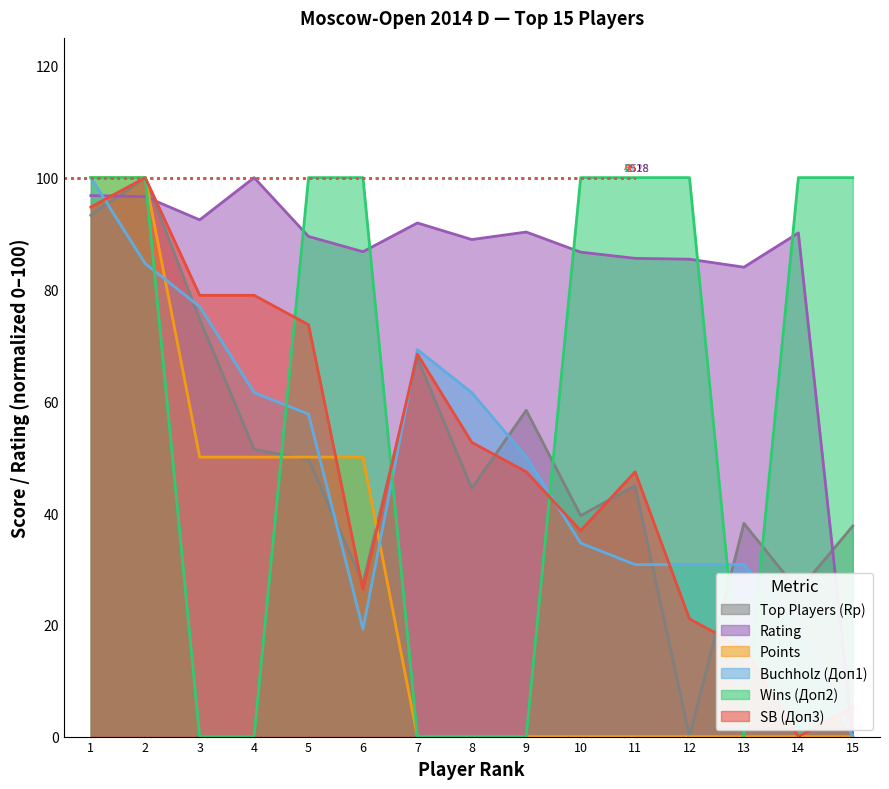

What is the sum of the SB (Доп3) values at 6 and 15?

31.6